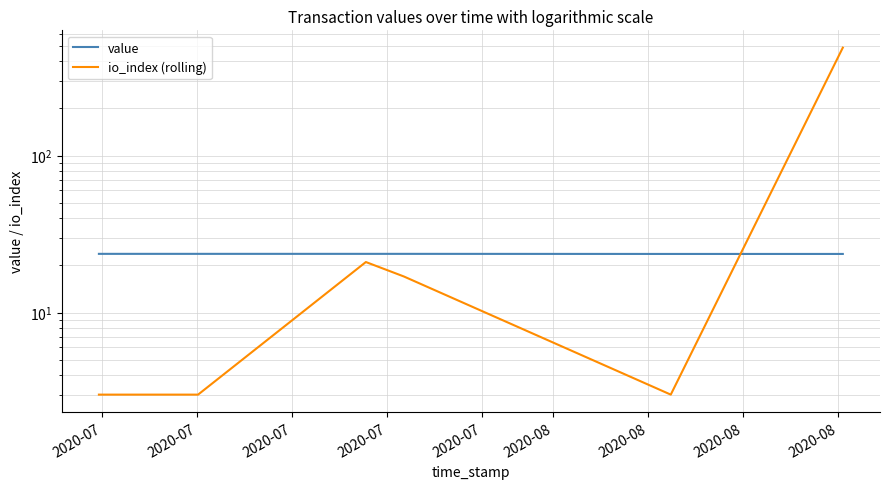

What is the average value of the io_index (rolling) series?

89.2